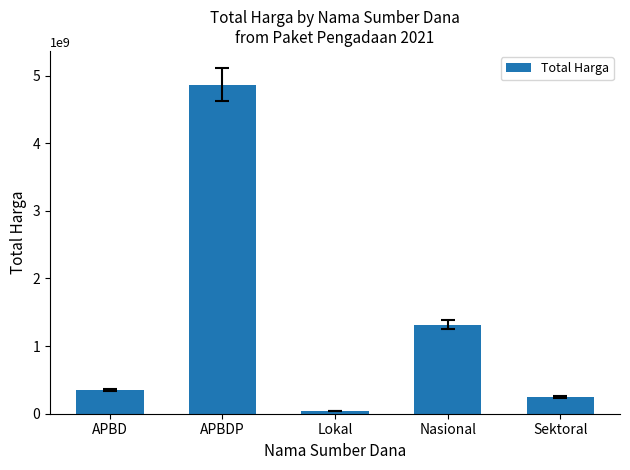

At which category does the chart reach its minimum across all series?

Lokal